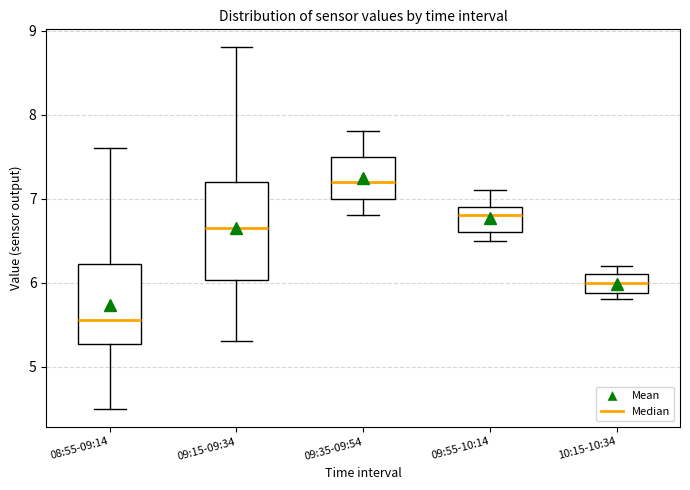

Which box is the tallest, from its lower edge to its upper edge?

09:15-09:34